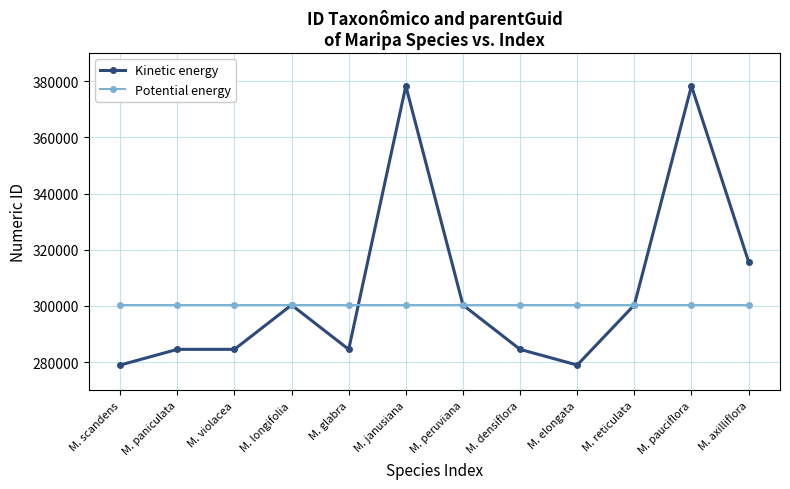

What is the difference between the highest and lowest values at M. longifolia?

6